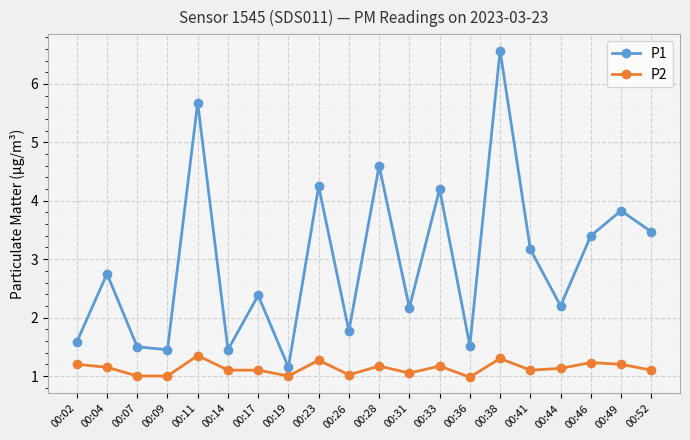

True or false: P2 and P1 intersect in this chart.

False